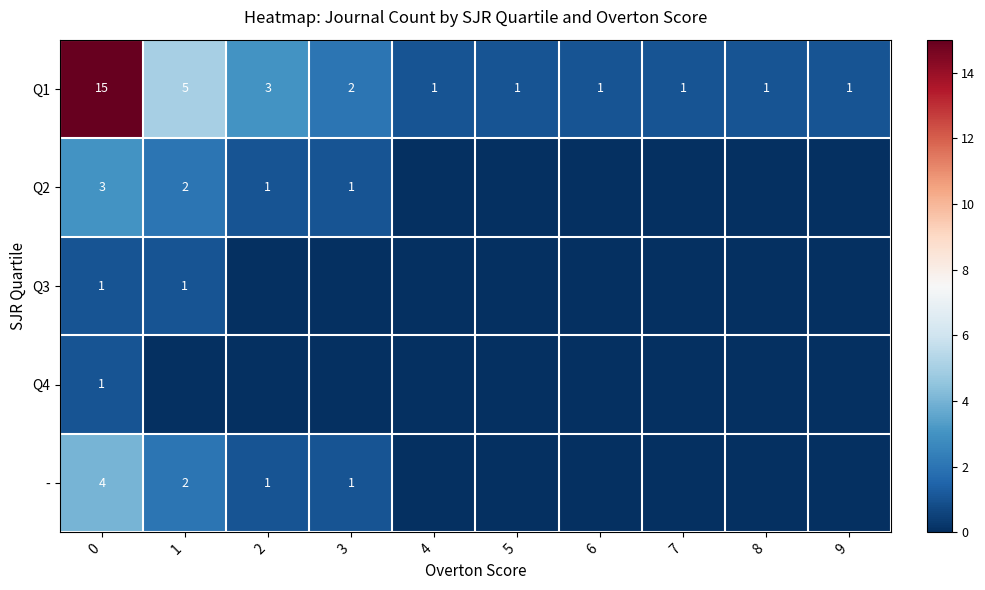

True or false: Q1 has a value of 25 at 0.

False